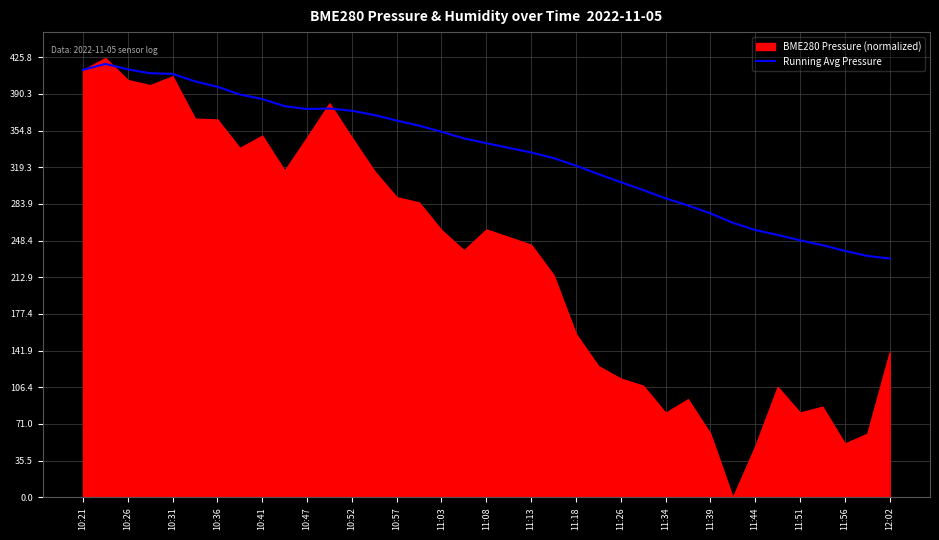

True or false: Running Avg Pressure has a value of 373.9 at 10:52.

True